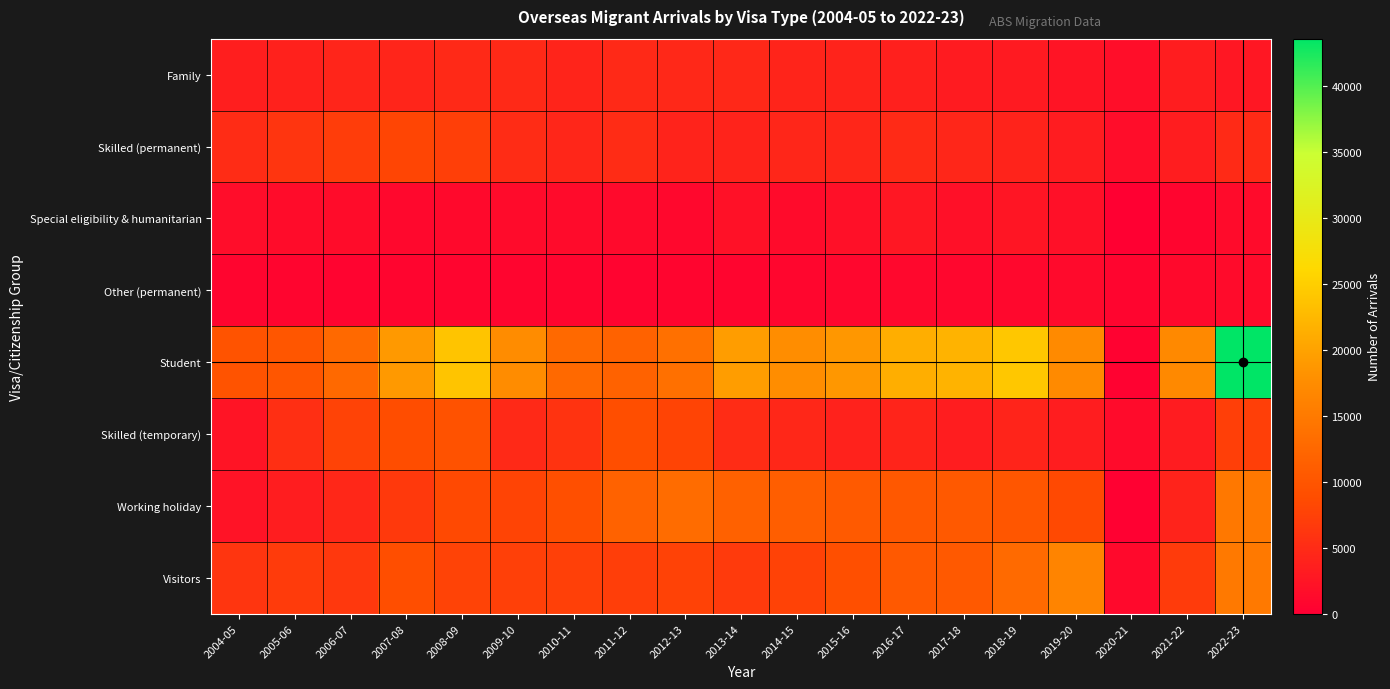

Reading right to left, transcribe all the data shown in this chart.

Family: 2022-23=2780	2021-22=3480	2020-21=1740	2019-20=2470	2018-19=3040	2017-18=3200	2016-17=3730	2015-16=4070	2014-15=4180	2013-14=4670	2012-13=4610	2011-12=4720	2010-11=4250	2009-10=4840	2008-09=4740	2007-08=4310	2006-07=4340	2005-06=3900	2004-05=3560
Skilled (permanent): 2022-23=4880	2021-22=3340	2020-21=1550	2019-20=3240	2018-19=4170	2017-18=4480	2016-17=4860	2015-16=4380	2014-15=4490	2013-14=4030	2012-13=4080	2011-12=5060	2010-11=4420	2009-10=5180	2008-09=7250	2007-08=7970	2006-07=7030	2005-06=6100	2004-05=5150
Special eligibility & humanitarian: 2022-23=1390	2021-22=720	2020-21=130	2019-20=1920	2018-19=2500	2017-18=1880	2016-17=2730	2015-16=1950	2014-15=1380	2013-14=2060	2012-13=1090	2011-12=1270	2010-11=1360	2009-10=1300	2008-09=1160	2007-08=1030	2006-07=1460	2005-06=1450	2004-05=1580
Other (permanent): 2022-23=1360	2021-22=1160	2020-21=680	2019-20=1250	2018-19=1080	2017-18=900	2016-17=940	2015-16=920	2014-15=840	2013-14=730	2012-13=760	2011-12=590	2010-11=670	2009-10=680	2008-09=660	2007-08=630	2006-07=590	2005-06=630	2004-05=610
Student: 2022-23=43620	2021-22=17070	2020-21=280	2019-20=17220	2018-19=24180	2017-18=21950	2016-17=21310	2015-16=18770	2014-15=17570	2013-14=19430	2012-13=13650	2011-12=11720	2010-11=12650	2009-10=17550	2008-09=23770	2007-08=18920	2006-07=12710	2005-06=10110	2004-05=9640
Skilled (temporary): 2022-23=7250	2021-22=3320	2020-21=1320	2019-20=3390	2018-19=4230	2017-18=3330	2016-17=4210	2015-16=3980	2014-15=4540	2013-14=5120	2012-13=7840	2011-12=9090	2010-11=5910	2009-10=4720	2008-09=9560	2007-08=8920	2006-07=7730	2005-06=5400	2004-05=2380
Working holiday: 2022-23=14740	2021-22=4110	2020-21=180	2019-20=8370	2018-19=10210	2017-18=10550	2016-17=10320	2015-16=10710	2014-15=11200	2013-14=11630	2012-13=13170	2011-12=11800	2010-11=9130	2009-10=7760	2008-09=8410	2007-08=6620	2006-07=4560	2005-06=3350	2004-05=2230
Visitors: 2022-23=14840	2021-22=6760	2020-21=1160	2019-20=16420	2018-19=12840	2017-18=10500	2016-17=10490	2015-16=9120	2014-15=7640	2013-14=6730	2012-13=7600	2011-12=7130	2010-11=7410	2009-10=7390	2008-09=7690	2007-08=8970	2006-07=6550	2005-06=6760	2004-05=6200